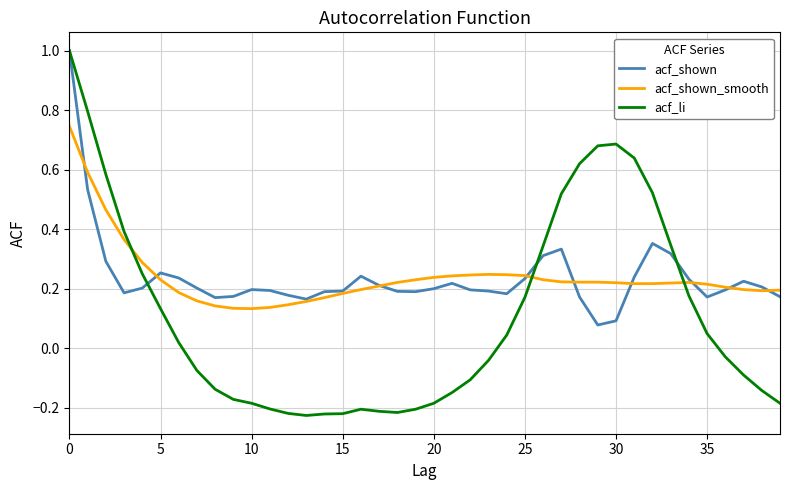

Which series has the largest range (max minus min)?

acf_li